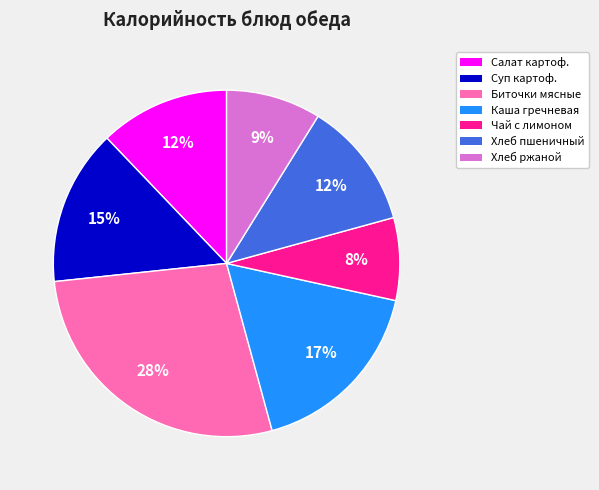

Is there any slice that represents more than half of the pie?

No